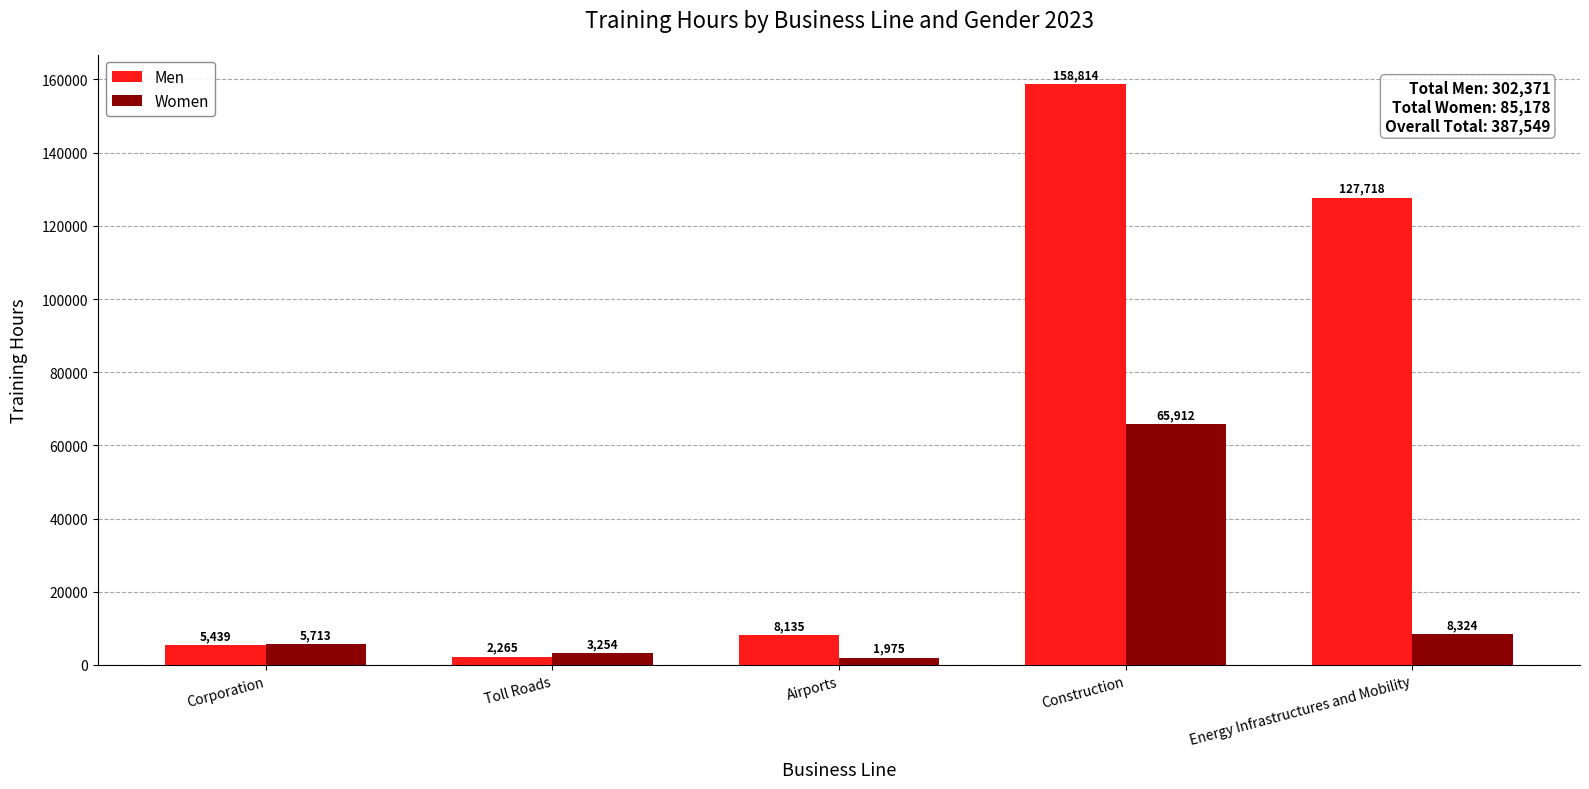

What is the sum of all Men values?

302371